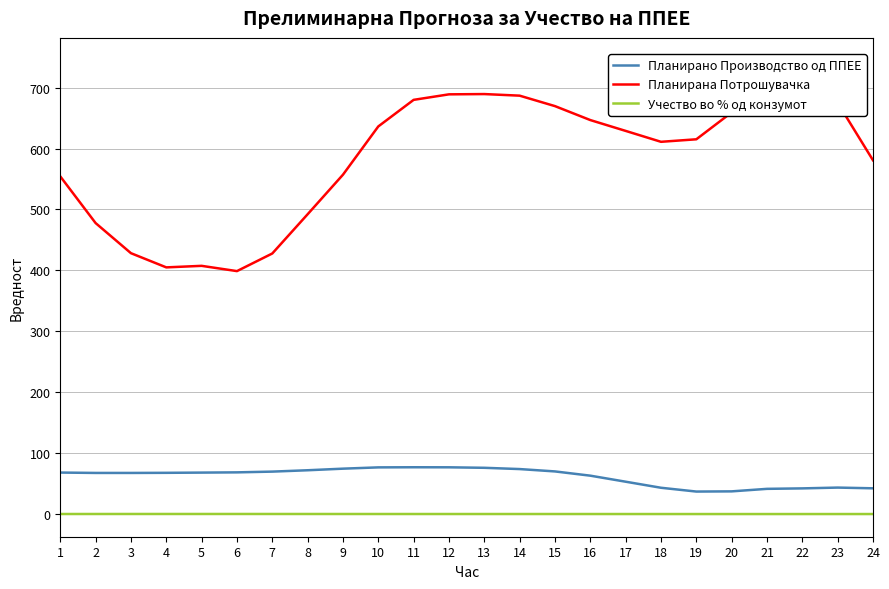

What is the sum of all Планирана Потрошувачка values?

14097.9